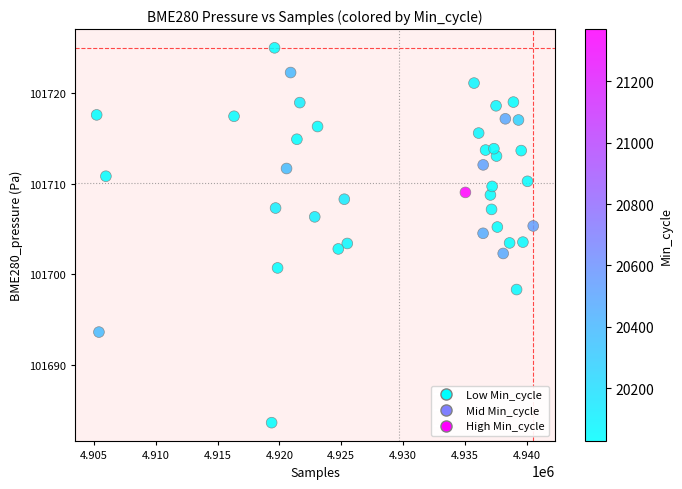

What is the range of X values (max minus min)?

35339.0